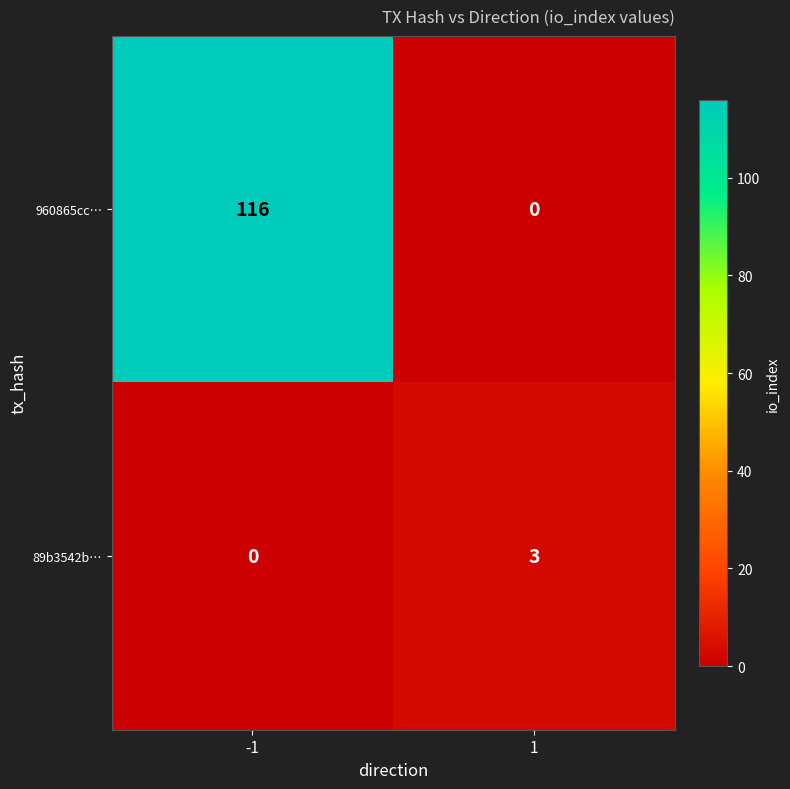

What is the difference between the 960865cc… values at -1 and 1?

116